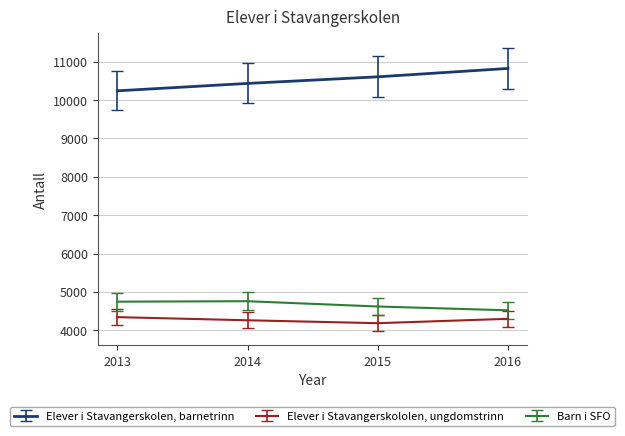

Read the Barn i SFO value at 2015.

4618